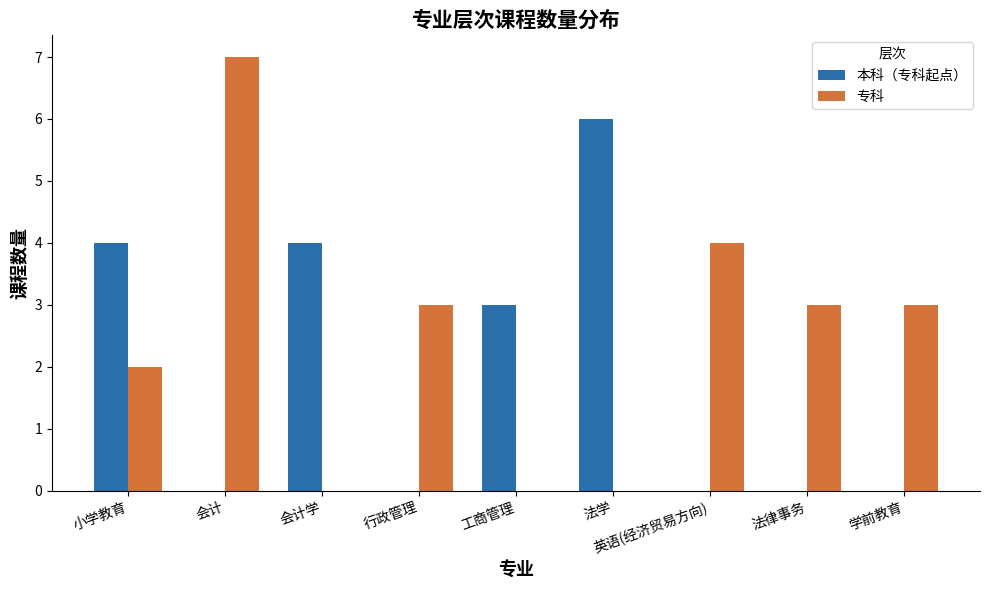

Are the bars grouped side by side (vs. stacked)?

Yes